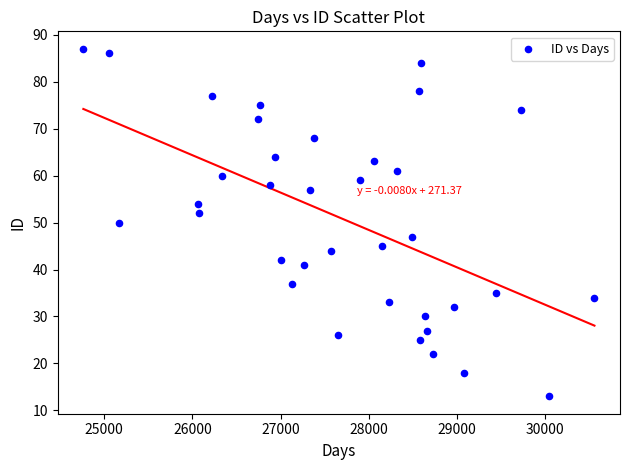

What is the range of X values (max minus min)?

5792